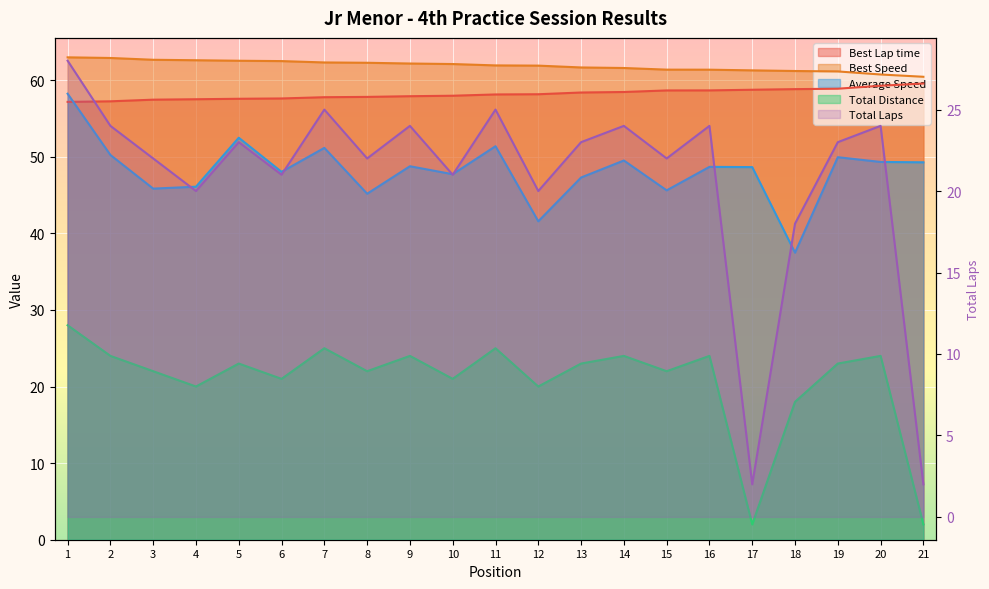

At which label is the value closest to 15?

18